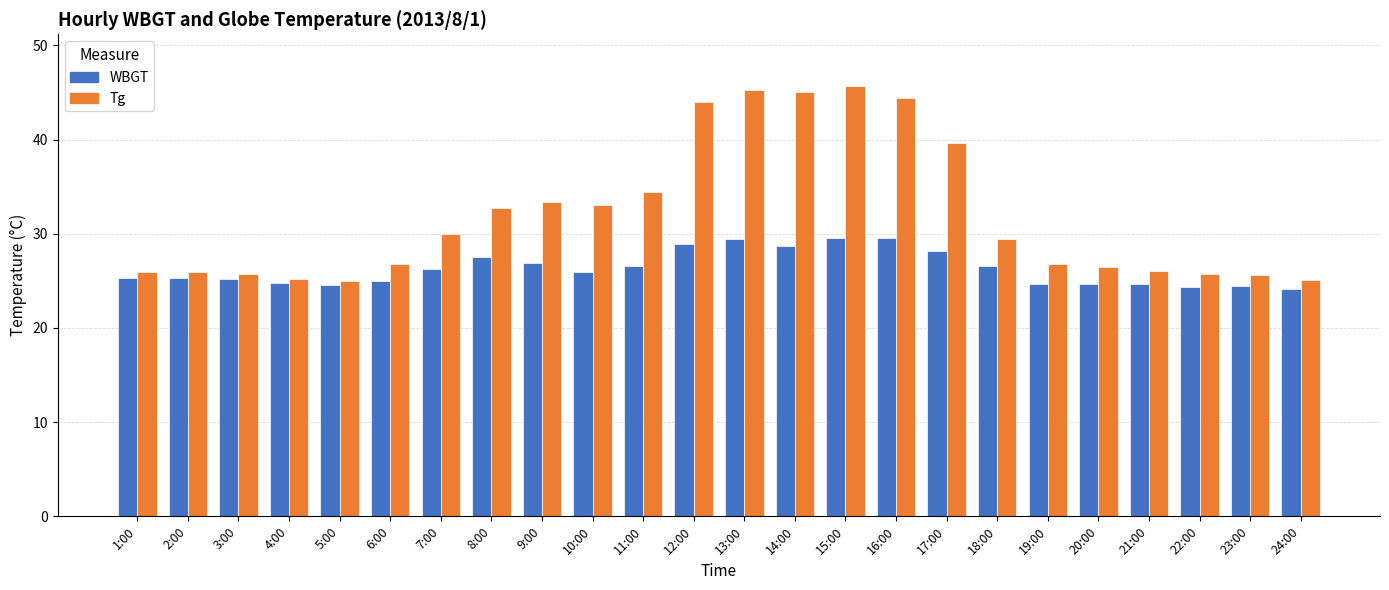

At 3:00, list the series in order from largest to smallest.

Tg, WBGT